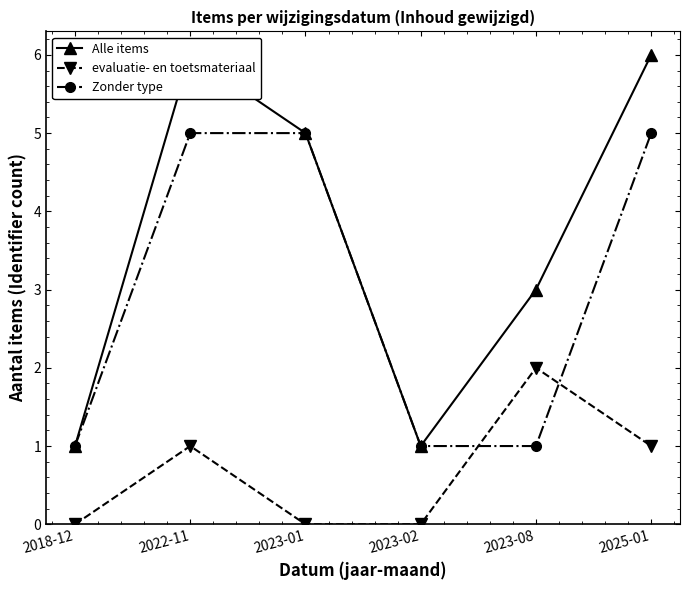

At how many categories does at least one series exceed 4?

3